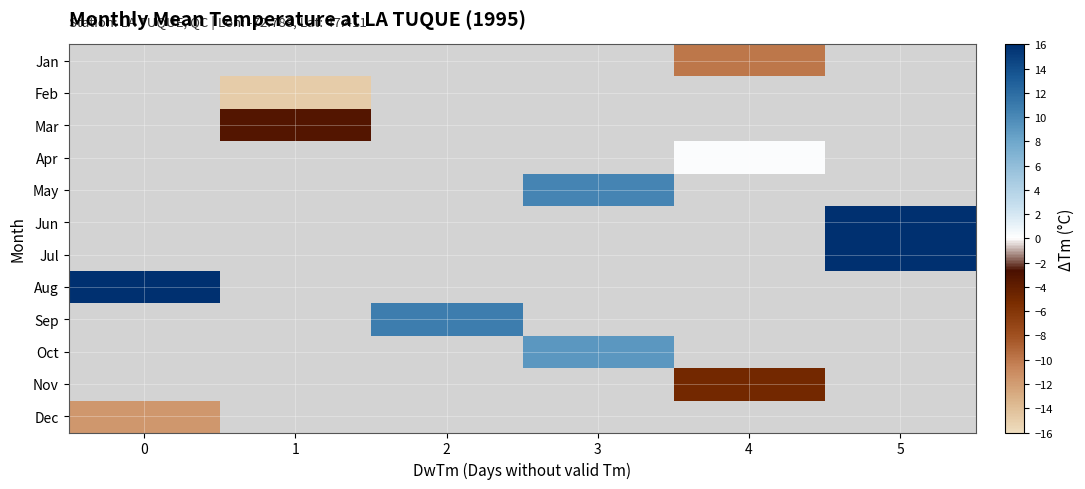

What is the smallest value displayed?

-15.0